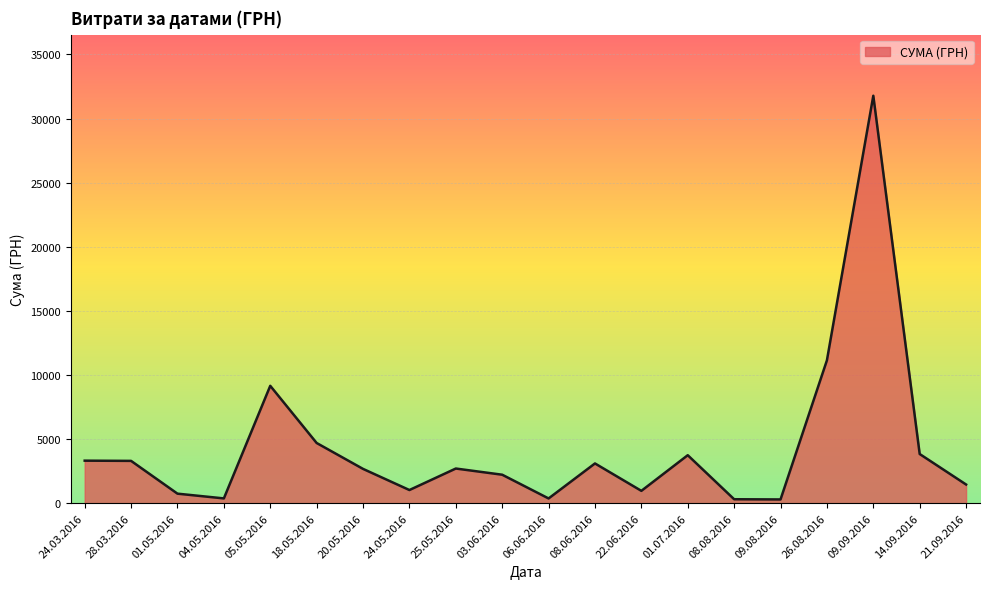

Where is the data nearest to the value 16035?

26.08.2016